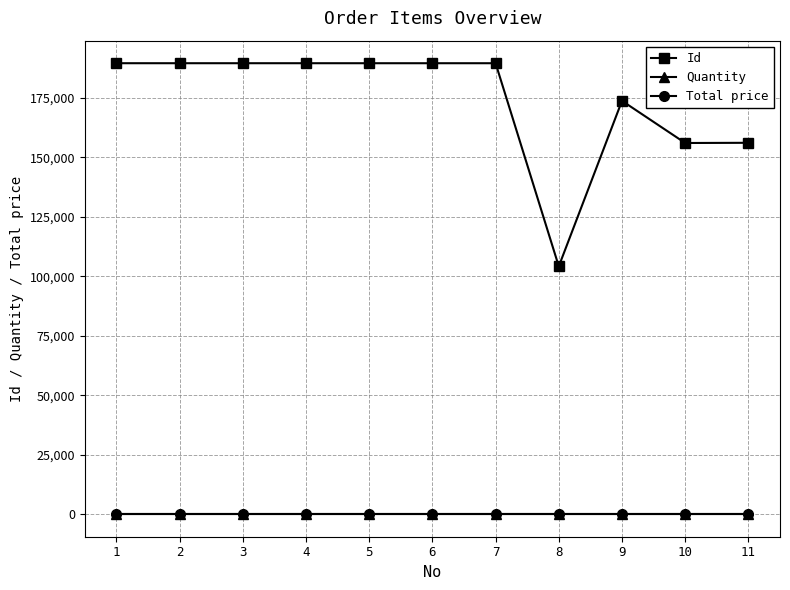

True or false: Quantity and Id intersect in this chart.

False